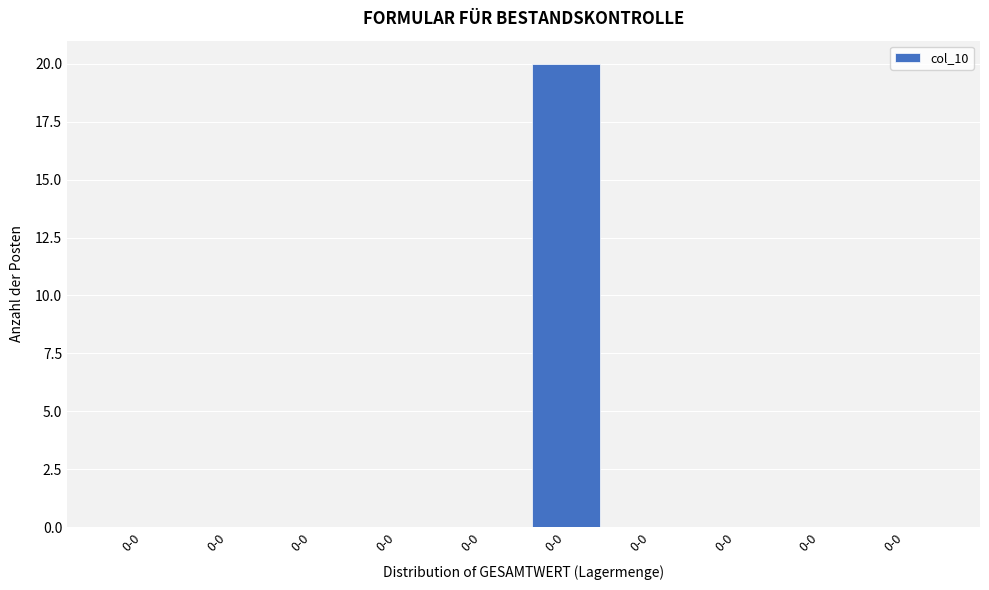

Are the bars horizontal?

No